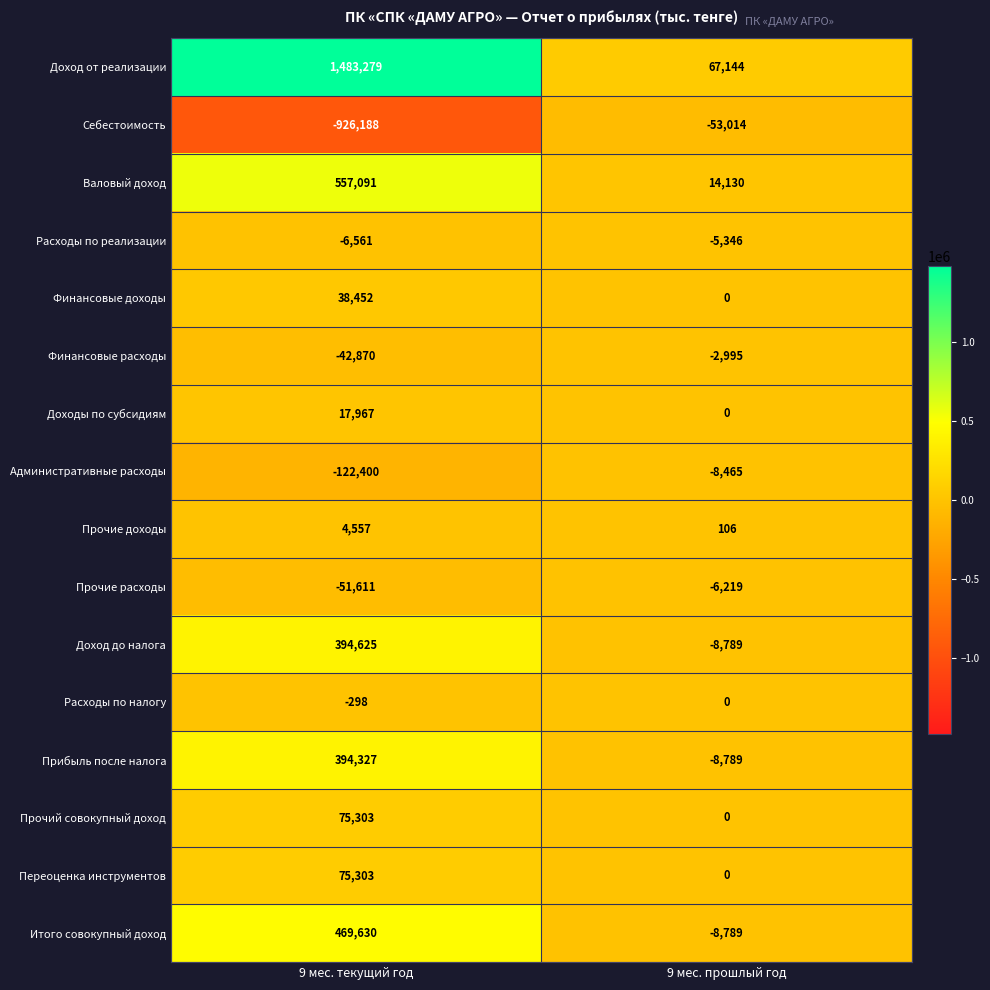

Which category has the highest value in the Административные расходы series?

9 мес. прошлый год